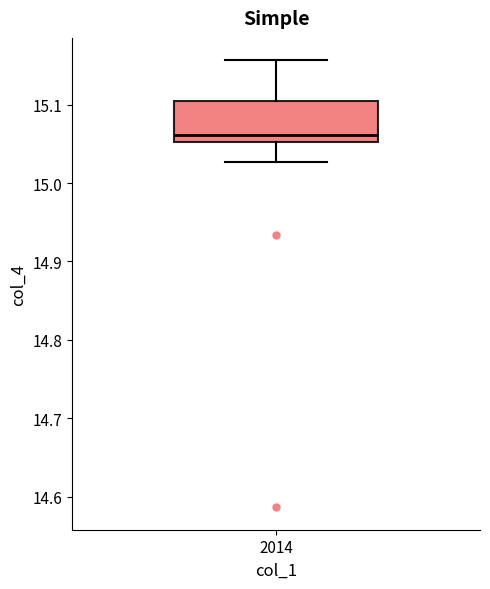

Read this box plot against the y-axis: the position of the median line, the range covered by the box, and the ends of both whiskers. The values are not printed on the chart, so give them approximately, as read against the axis.

median 15.06, box 15.05 to 15.10, whiskers 15.03 to 15.16